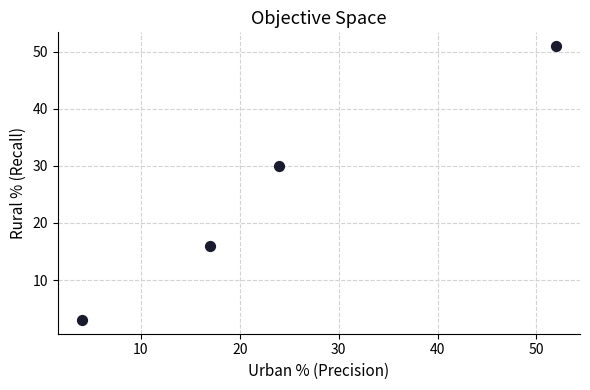

What Y value in the scatter plot is closest to 27?

30